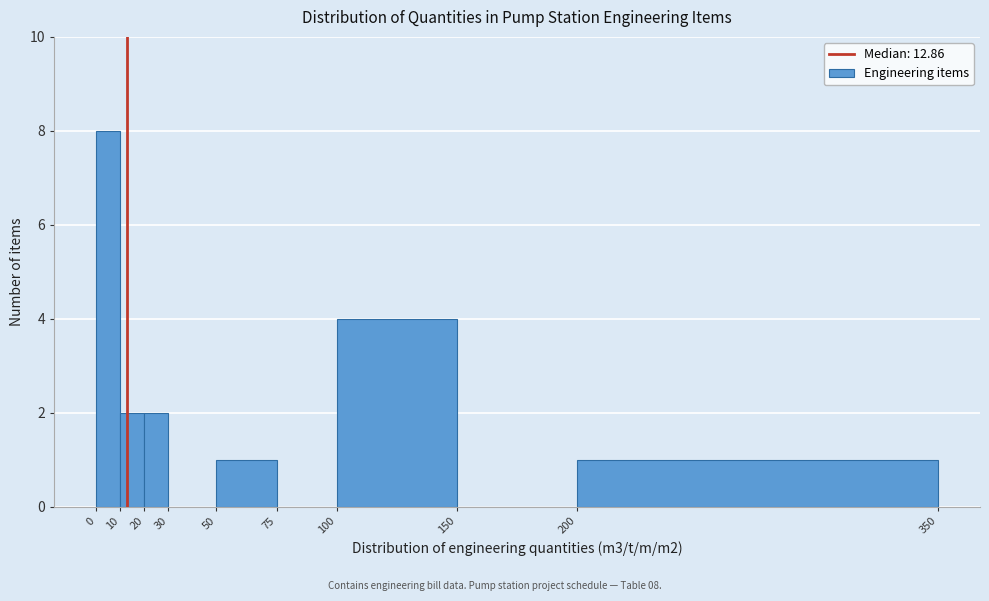

Which range on the x-axis has the tallest bar?

0 to 10